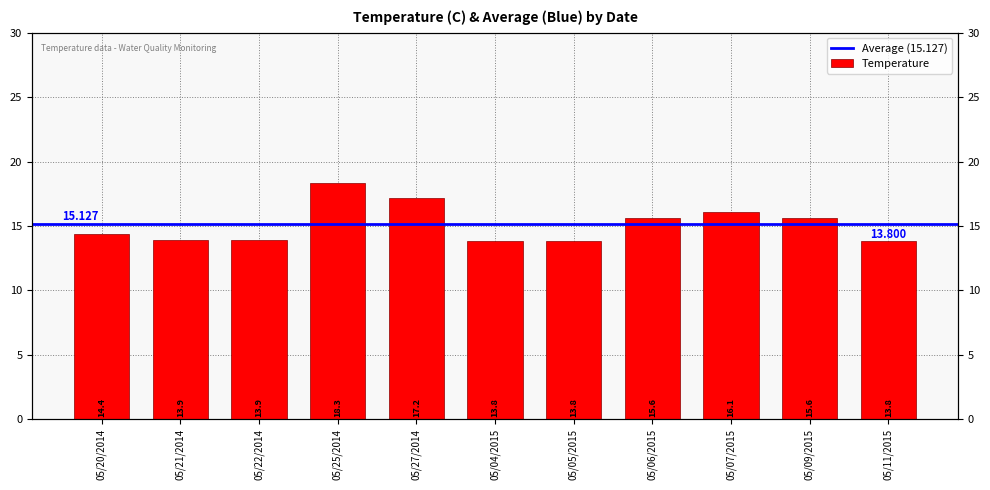

Count the number of data series in this chart.

1